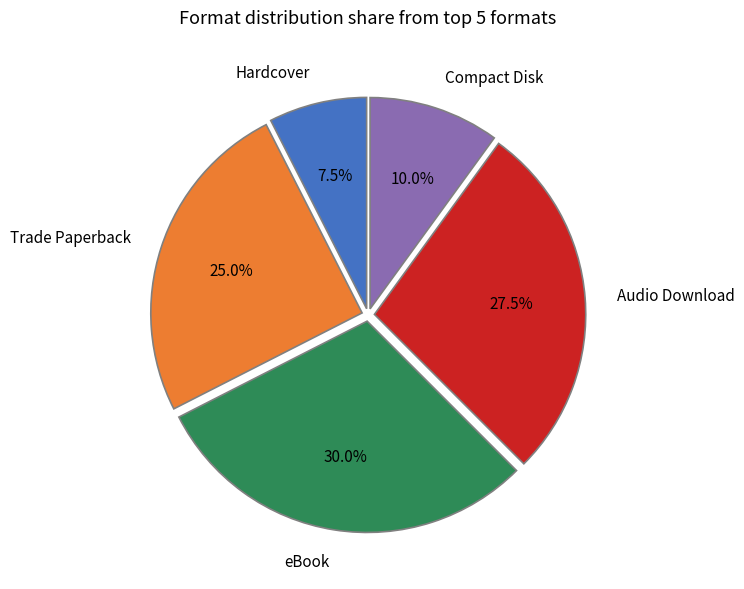

Which has a higher value, Trade Paperback or eBook?

eBook